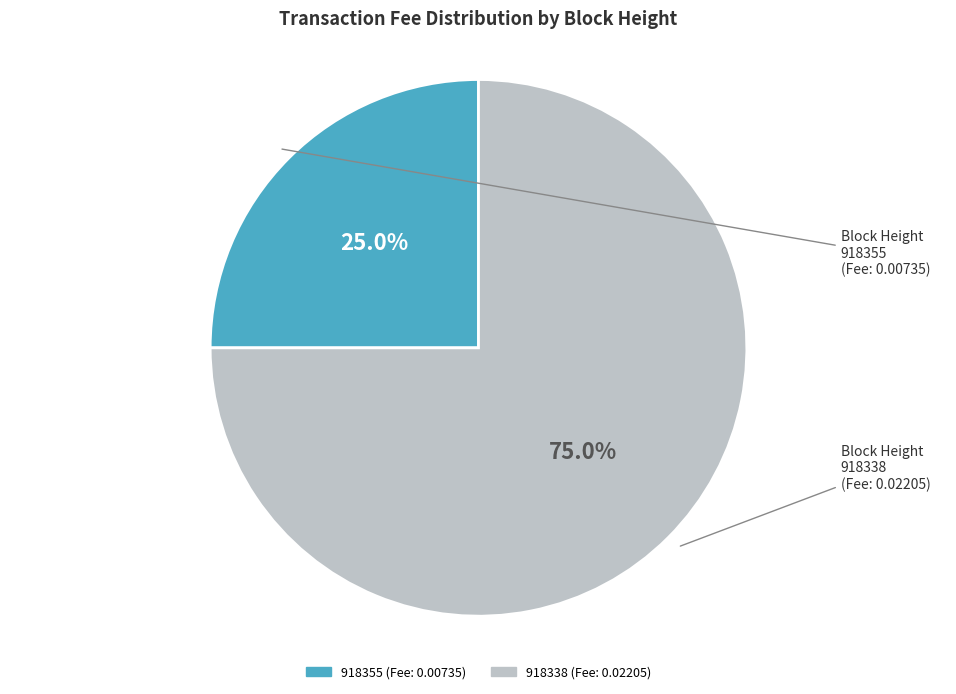

How many segments does this pie chart have?

2